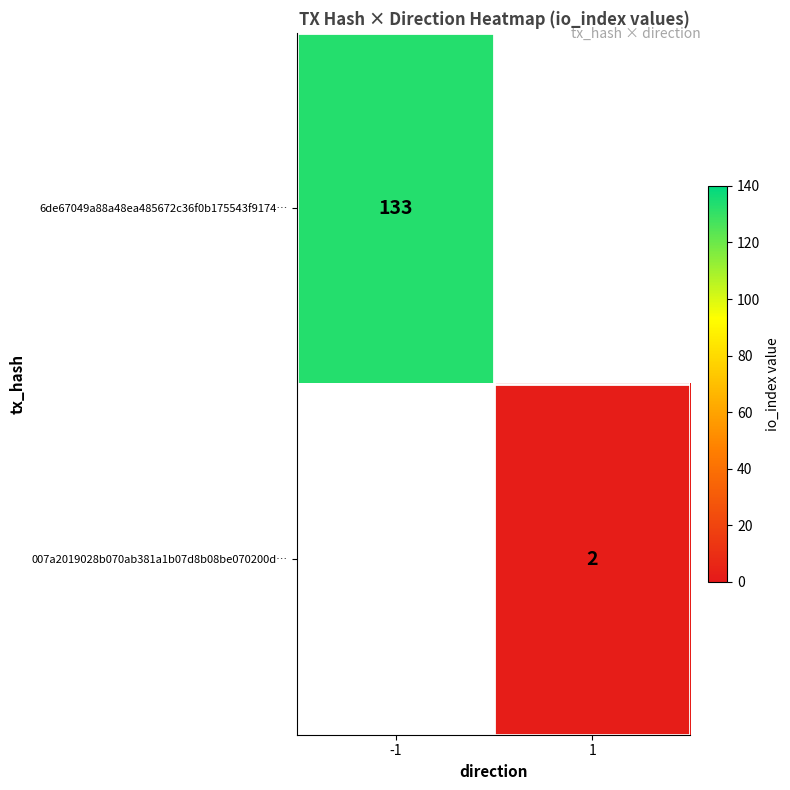

What is the total value across all series at 1?

2